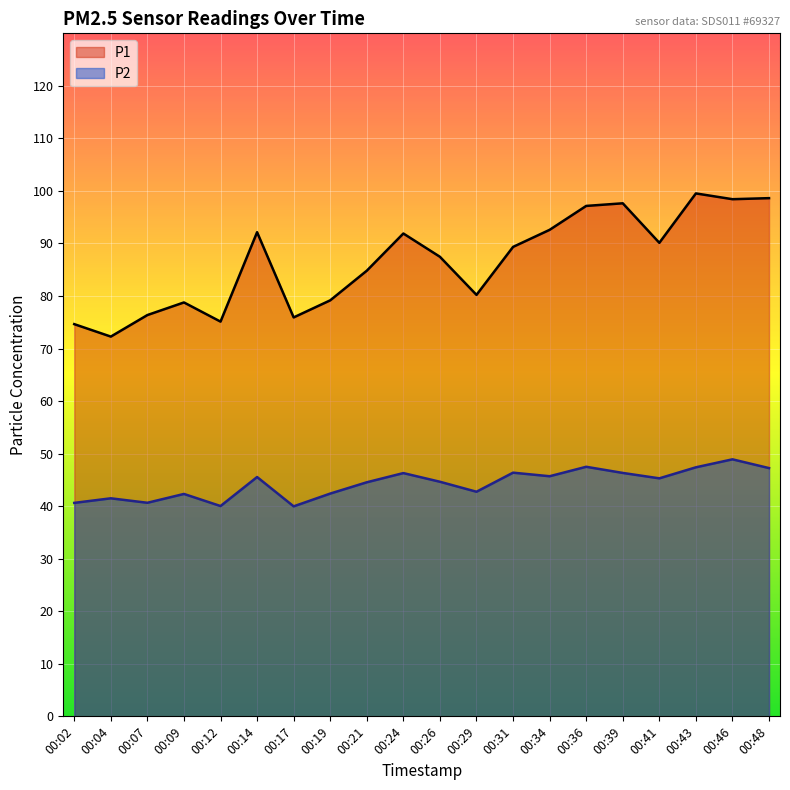

At which category does P1 reach its first local valley?

00:04